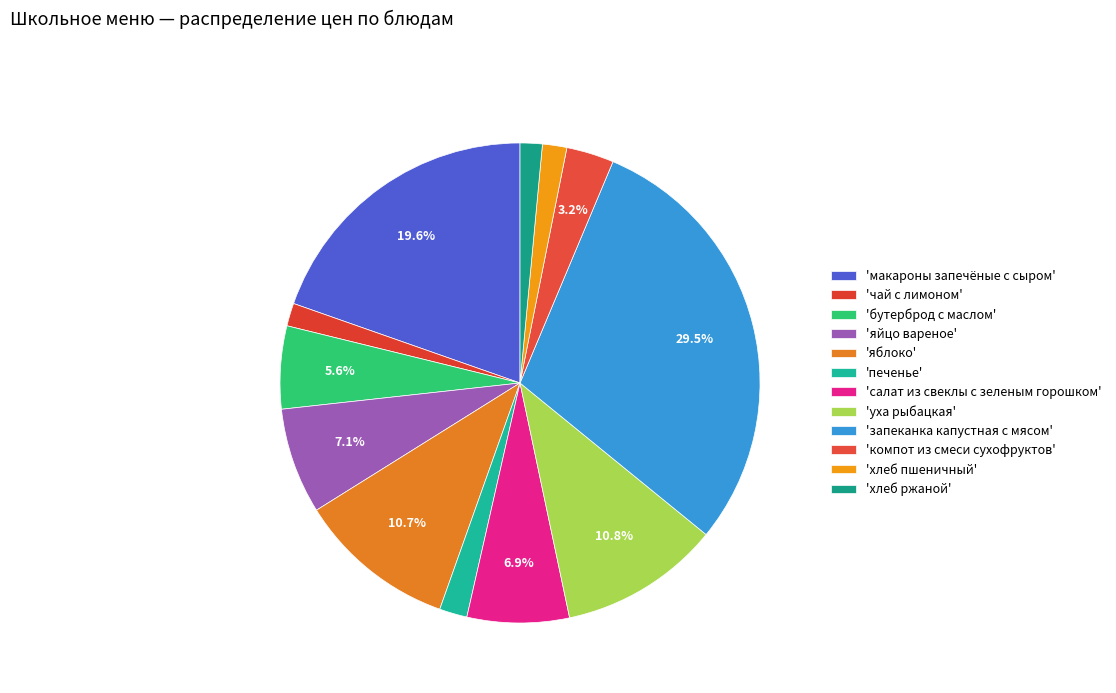

Count the number of slices in the pie.

12